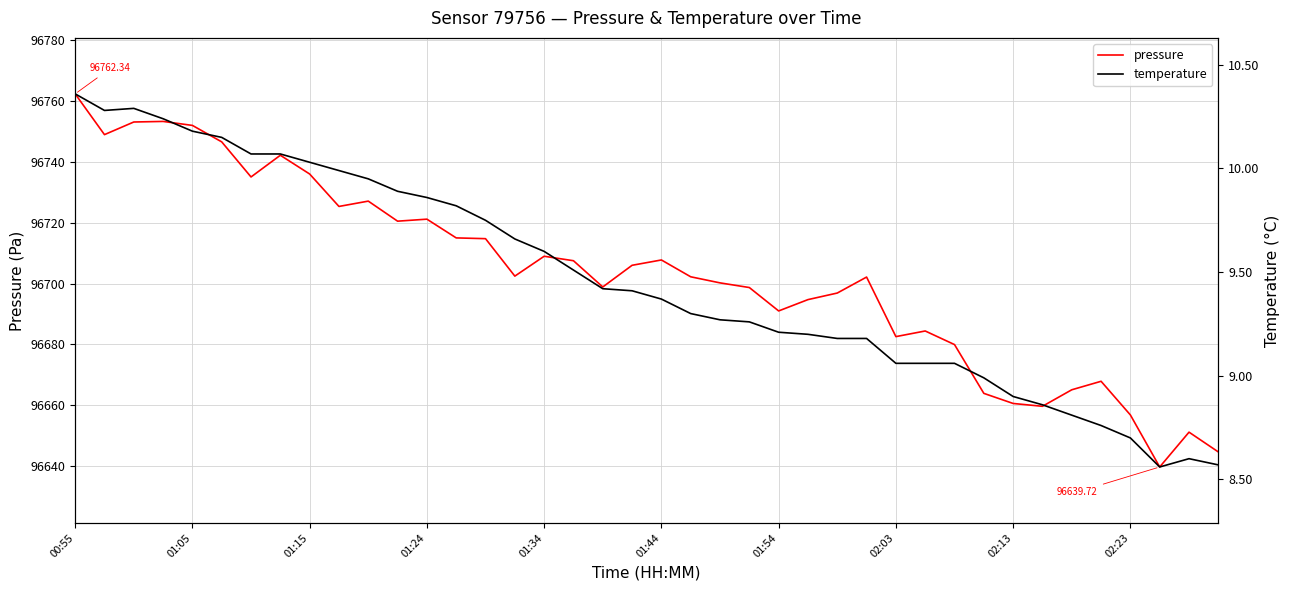

List the series in order of their overall mean, lowest first.

temperature, pressure